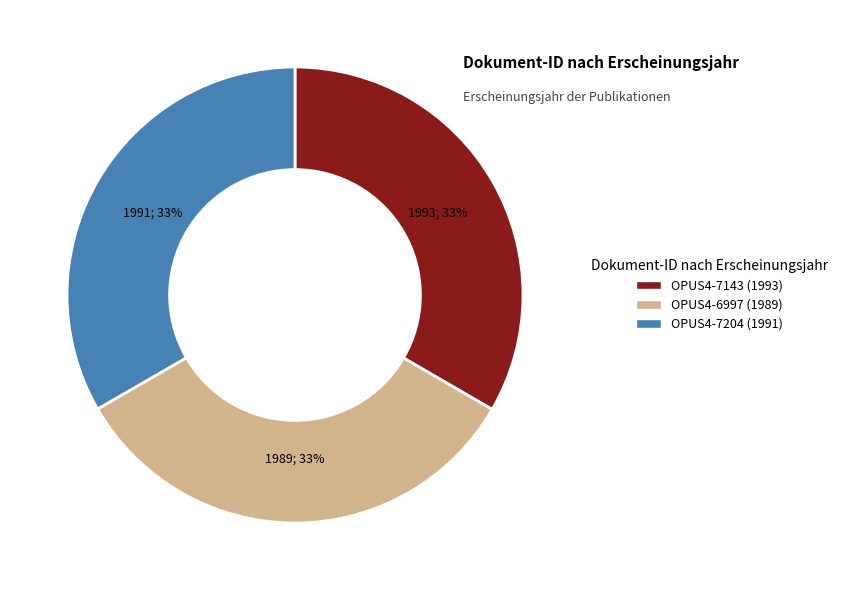

Does OPUS4-6997 (1989) represent more than half of the total?

No